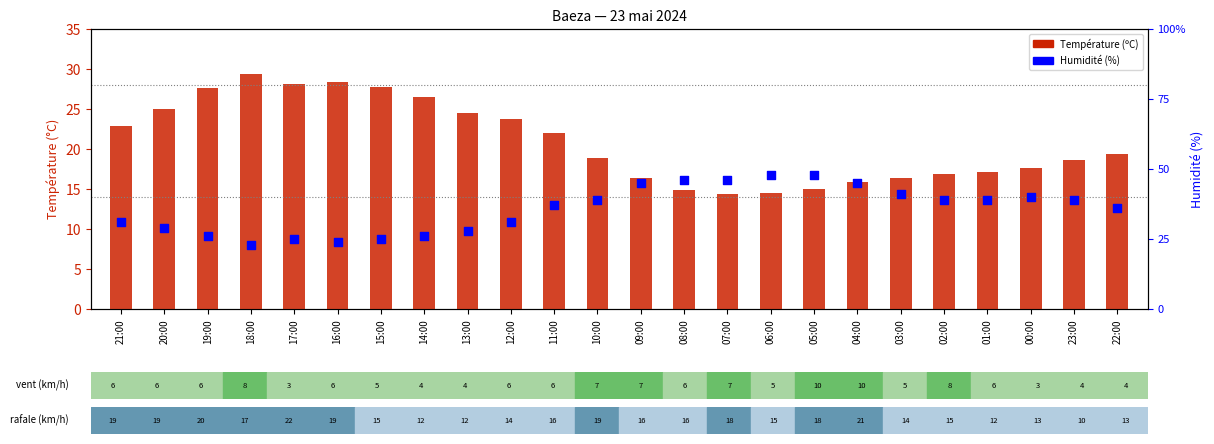

Which series contains the highest Y value?

Température (ºC)